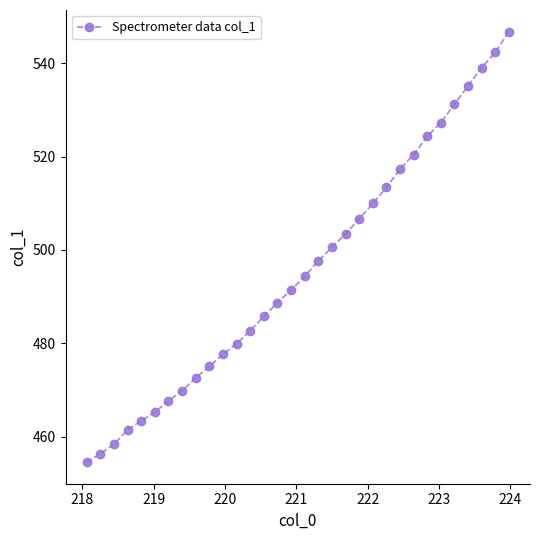

What is the value of the 4th point from the left?

461.5